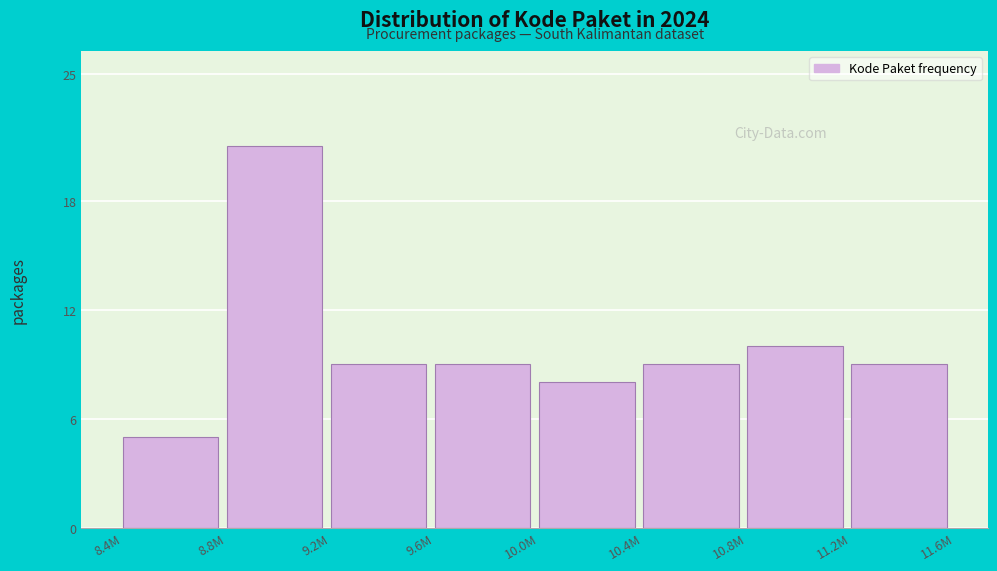

Reading left to right, transcribe all the data shown in this chart.

8.4M=5	8.8M=21	9.2M=9	9.6M=9	10.0M=8	10.4M=9	10.8M=10	11.2M=9